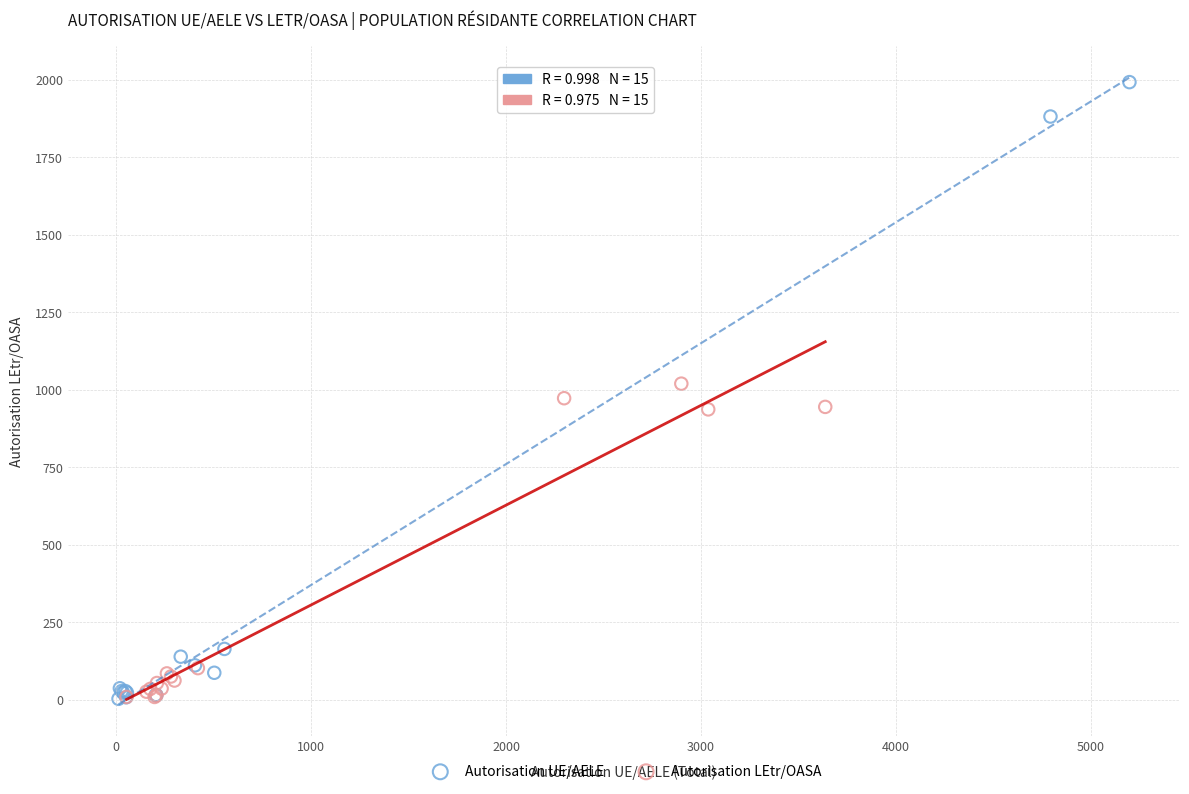

Which series has the widest spread of Y values?

Autorisation UE/AELE